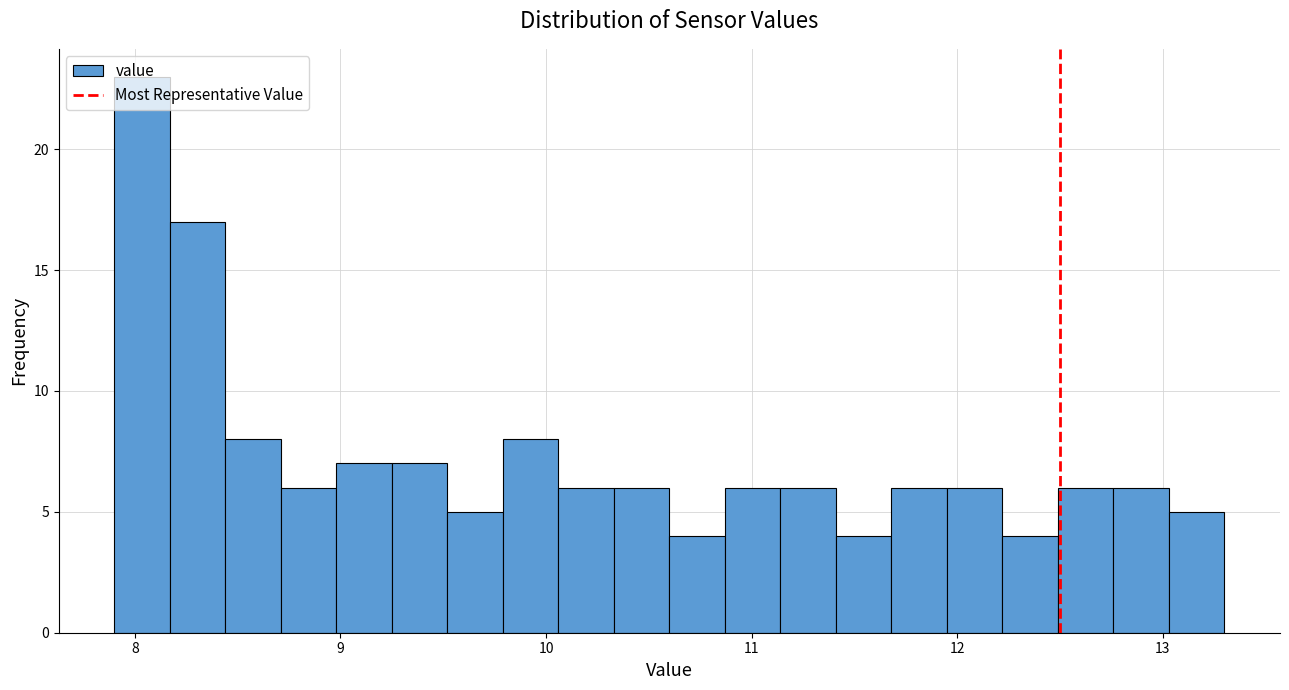

Around what value on the x-axis is the tallest bar? Give the approximate position of its centre, as read against the axis.

8.0